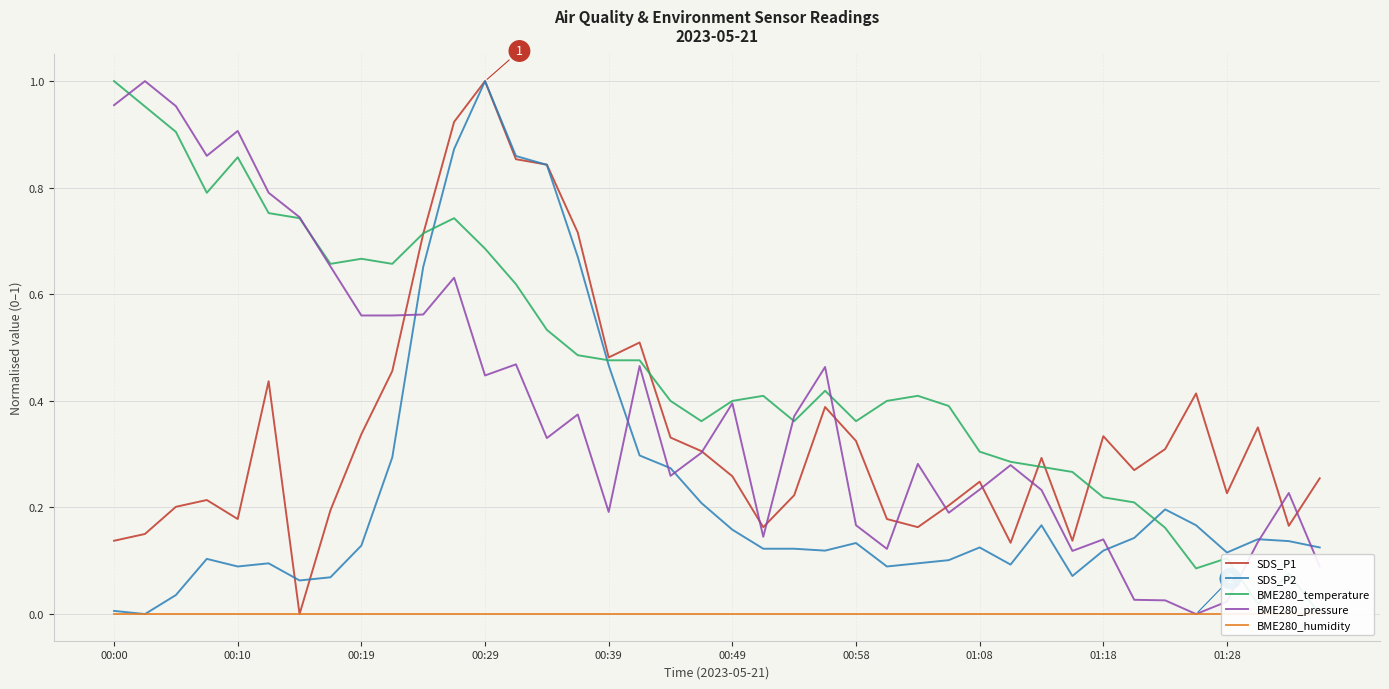

What is the average value of the SDS_P1 series?

0.4